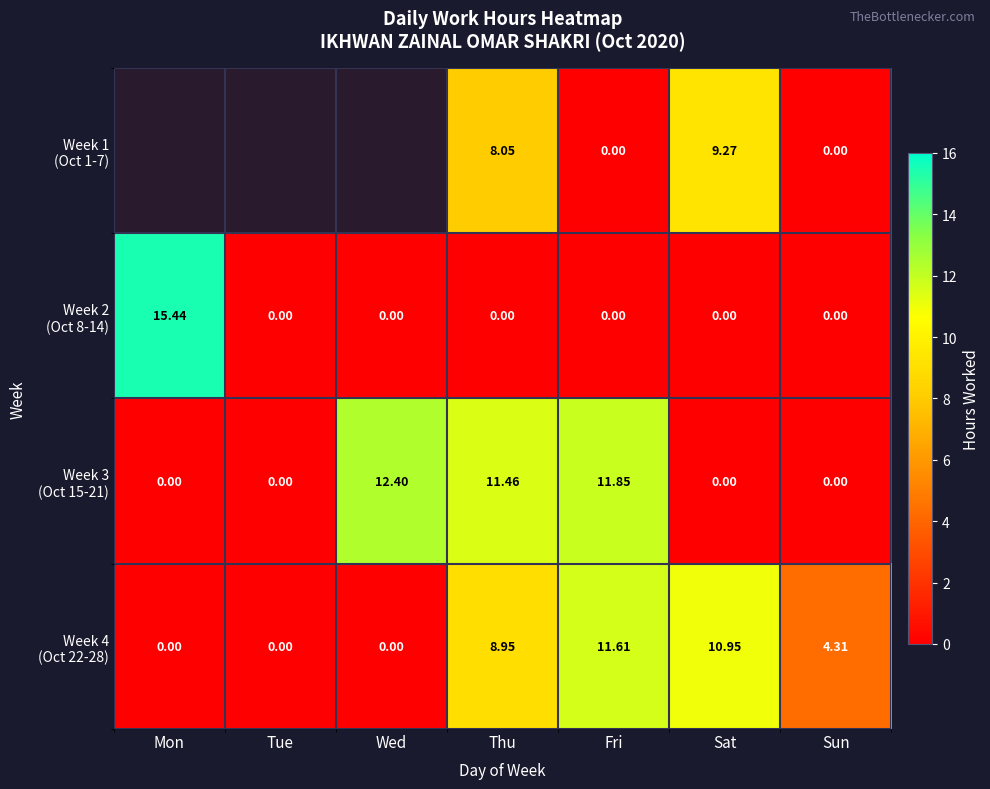

How many distinct data groups are displayed?

4